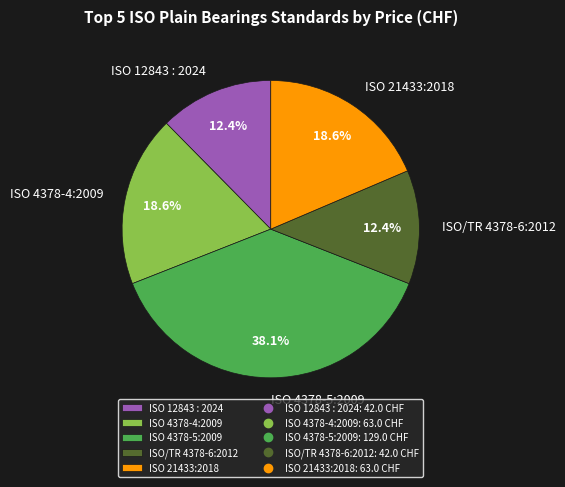

Does ISO 4378-5:2009 account for over 50% of the chart?

No